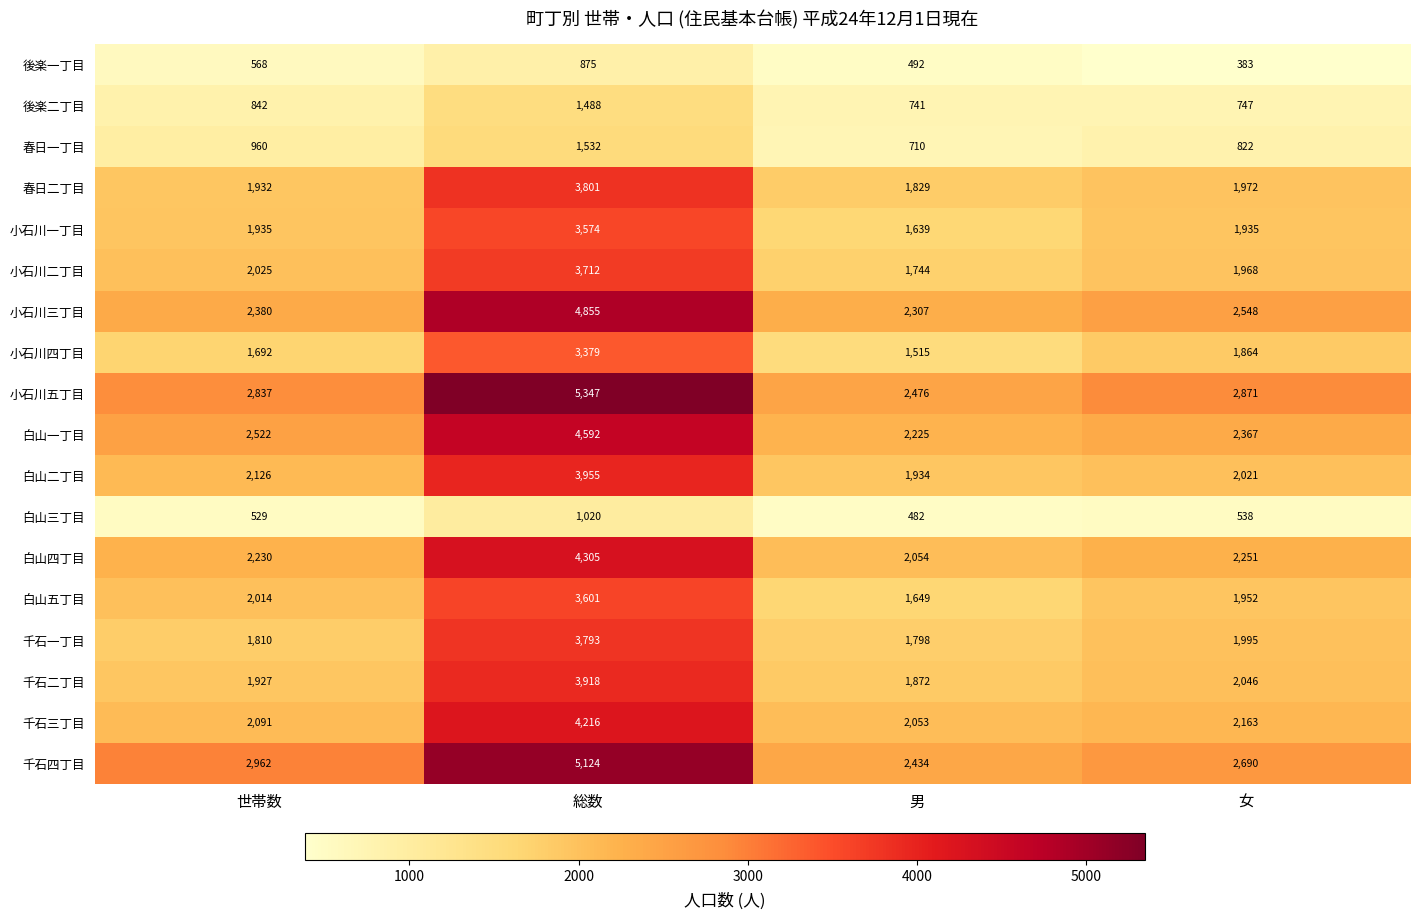

What is the smallest value displayed?

383